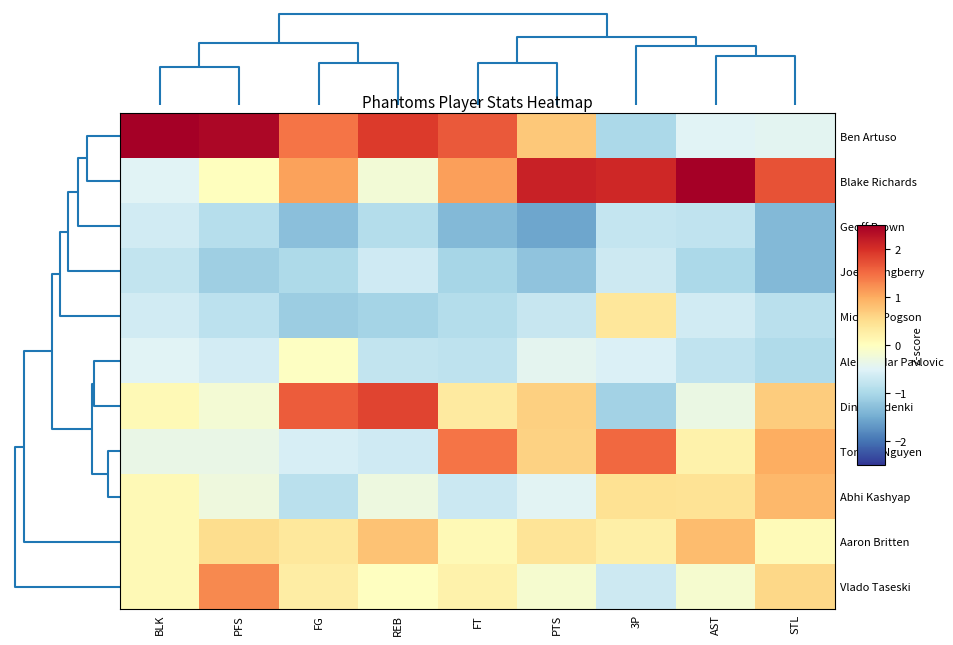

Which series has the widest spread of values?

Ben Artuso